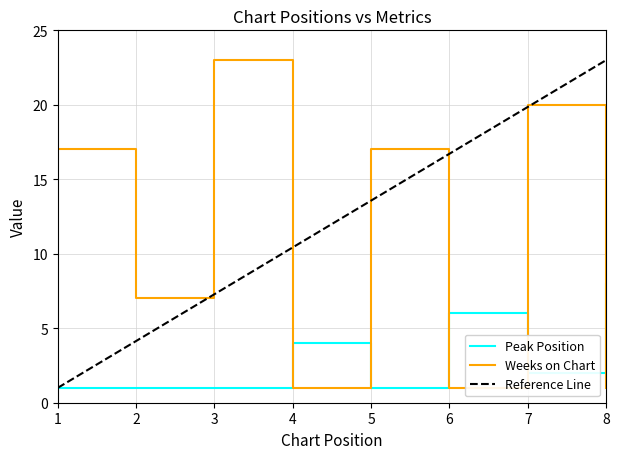

How many Peak Position values are between 1 and 6?

7